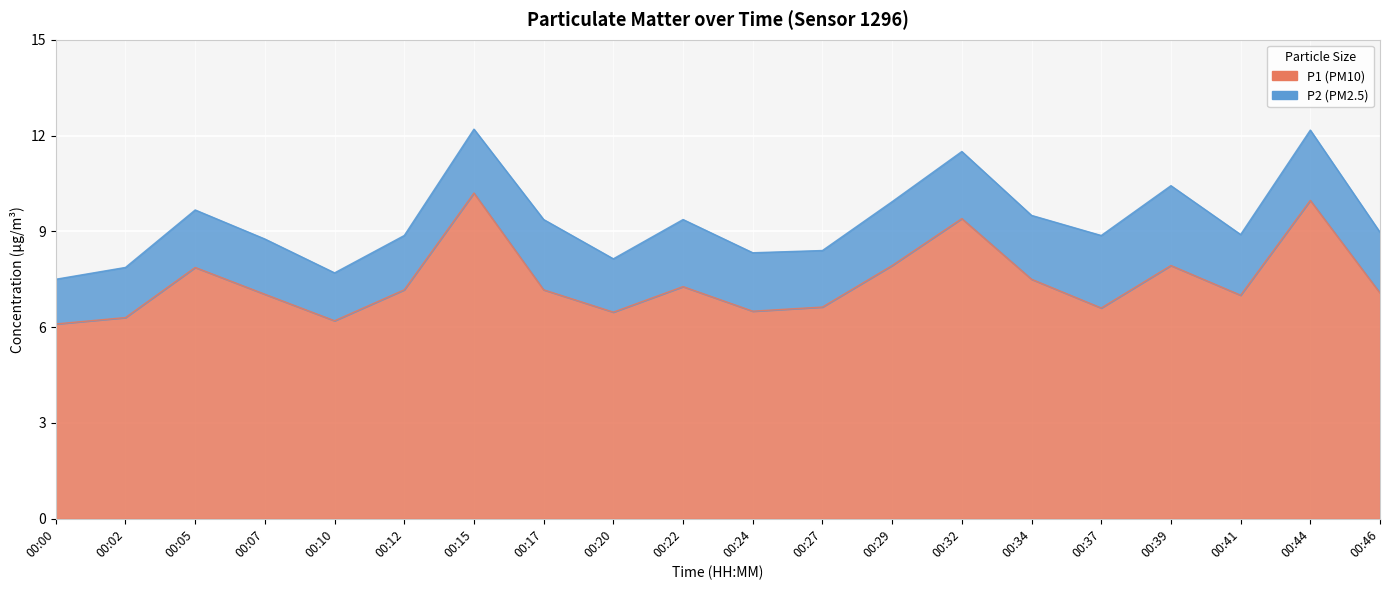

Approximately how many times larger is the value at 00:27 compared to 00:10?

1.1